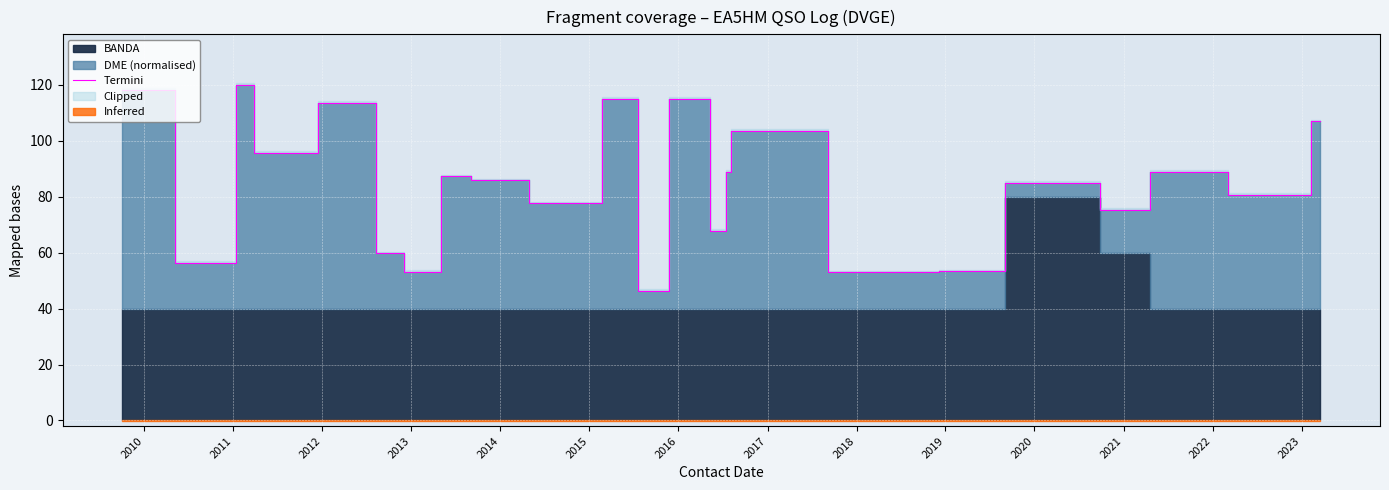

What is the minimum value for Termini?

46.4